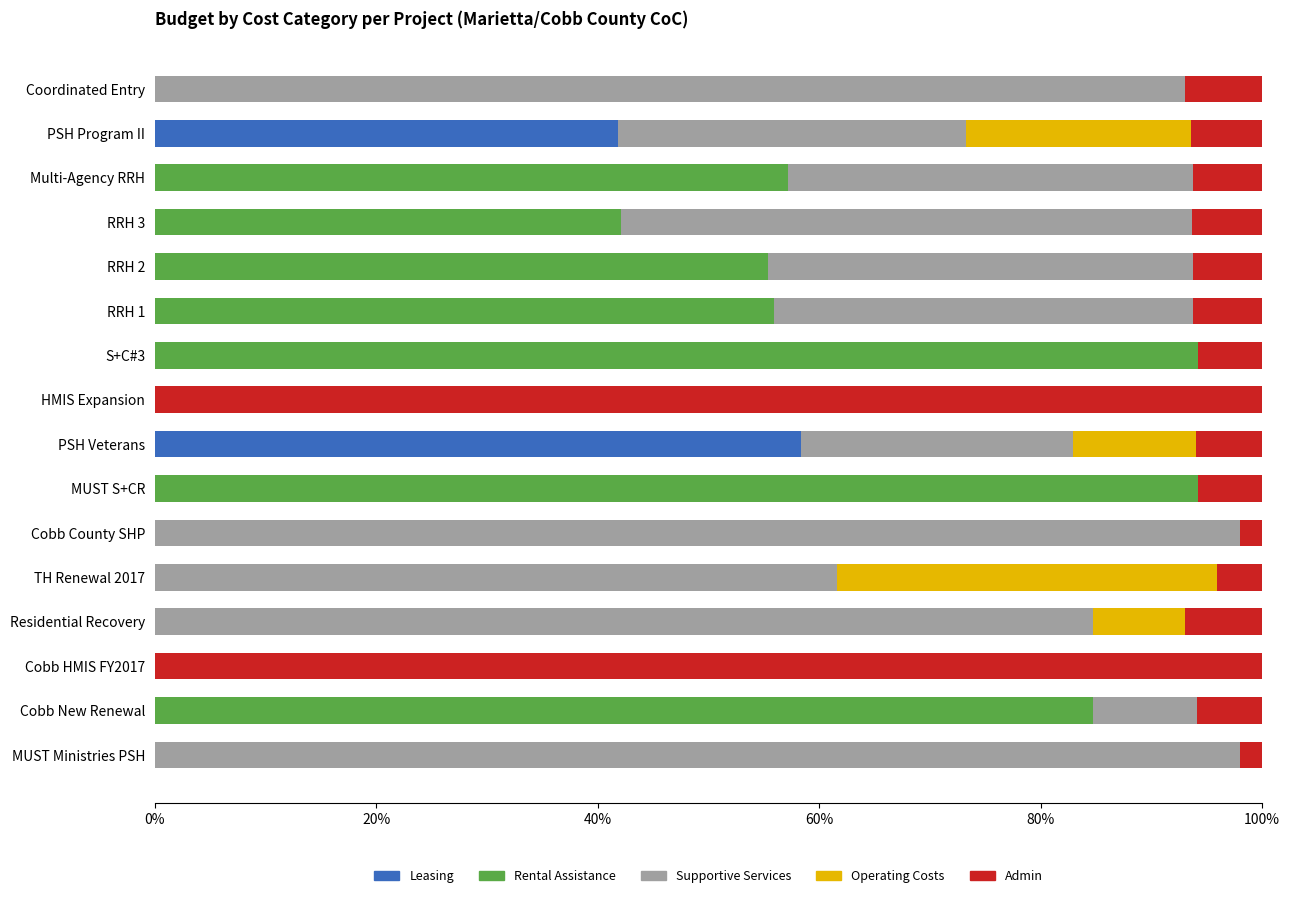

The value of Leasing at Cobb HMIS FY2017 is -19.9. True or false?

False